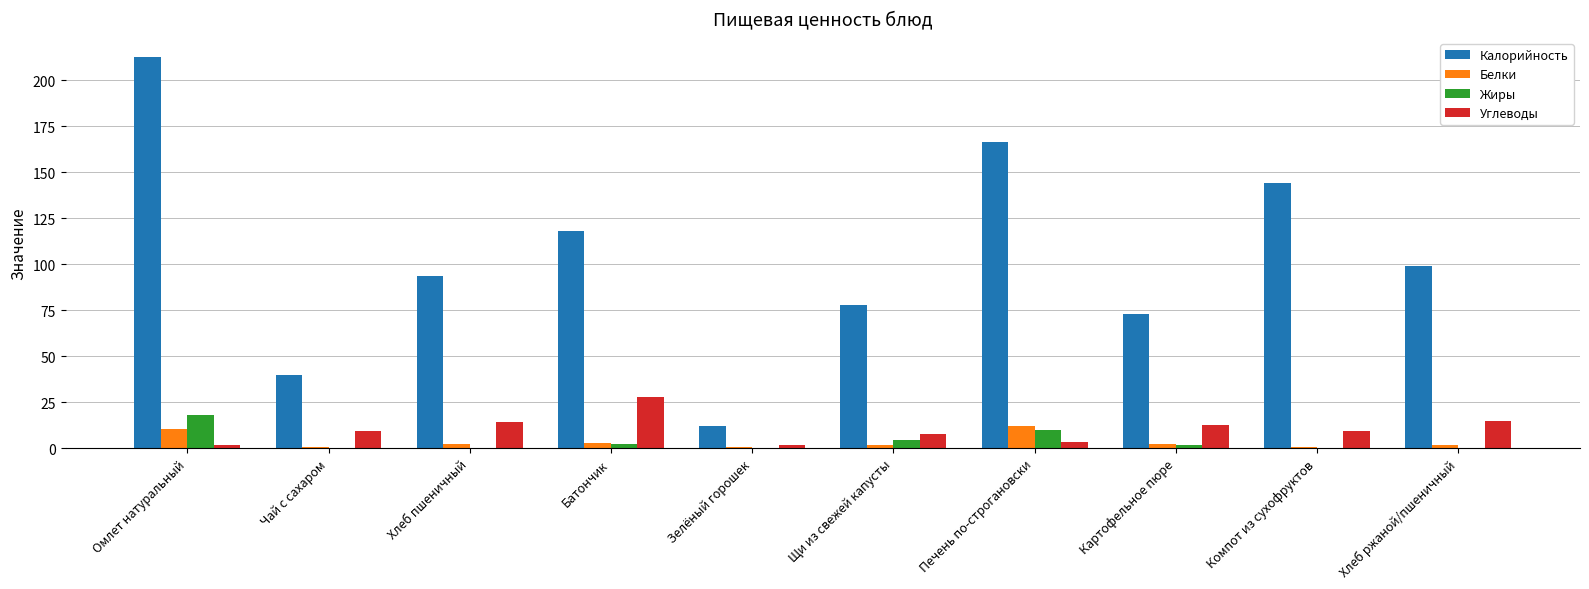

Which series has the largest range (max minus min)?

Калорийность